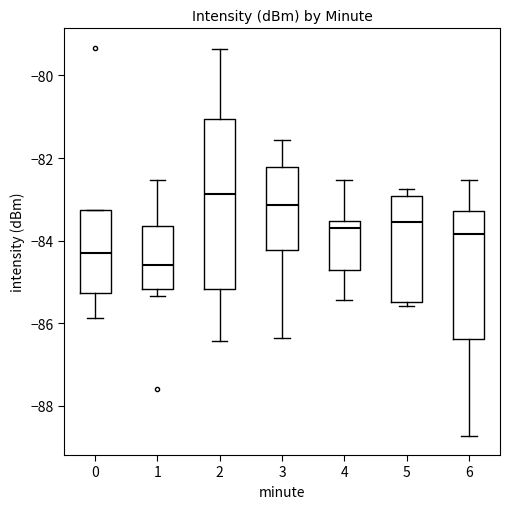

Where is the lower edge of the box at x = 5 on the y-axis? The values are not printed on the chart, so give them approximately, as read against the axis.

-85.4